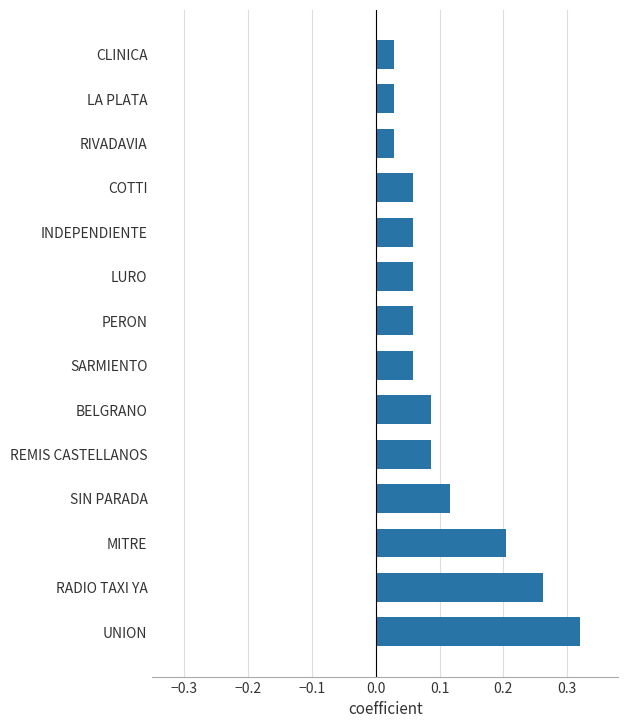

Count the number of data series in this chart.

1